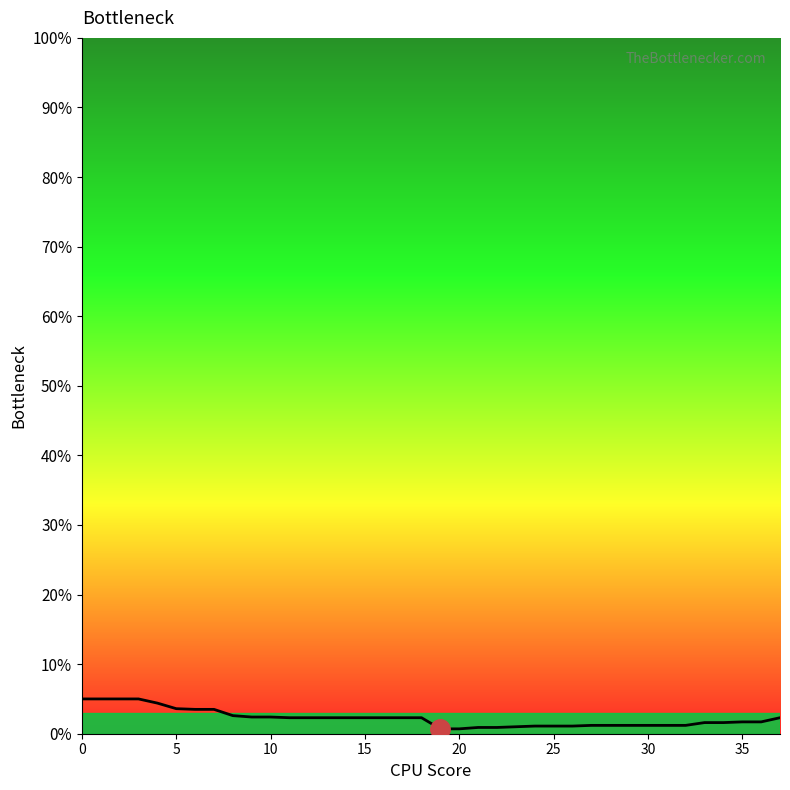

Reading right to left, extract all data points from this chart.

2.3	1.7	1.7	1.6	1.6	1.2	1.2	1.2	1.2	1.2	1.2	1.1	1.1	1.1	1.0	0.9	0.9	0.7	0.7	2.3	2.3	2.3	2.3	2.3	2.3	2.3	2.3	2.4	2.4	2.6	3.5	3.5	3.6	4.4	5.0	5.0	5.0	5.0